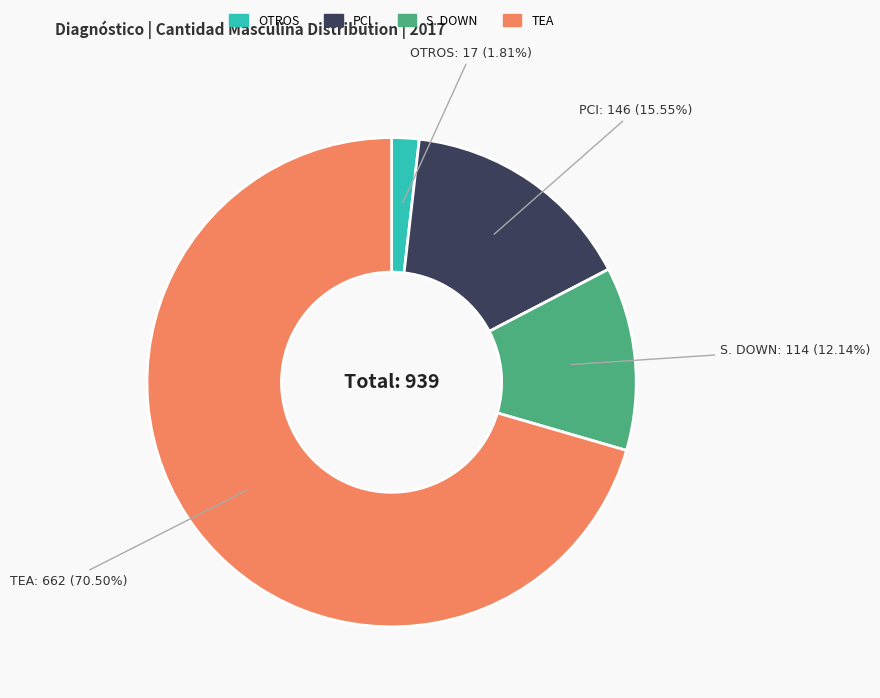

True or false: OTROS accounts for 12% of the total.

False